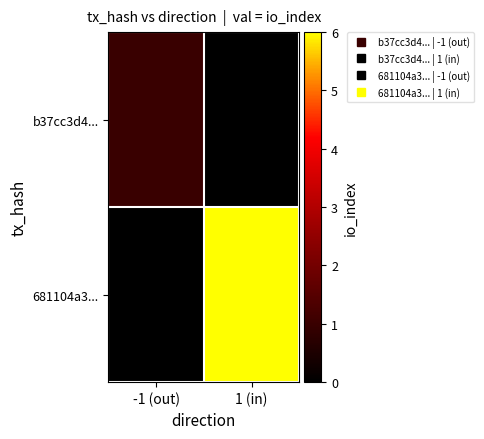

Reading right to left, what are all the values shown in this chart?

b37cc3d4...: 1 (in)=0	-1 (out)=1
681104a3...: 1 (in)=6	-1 (out)=0